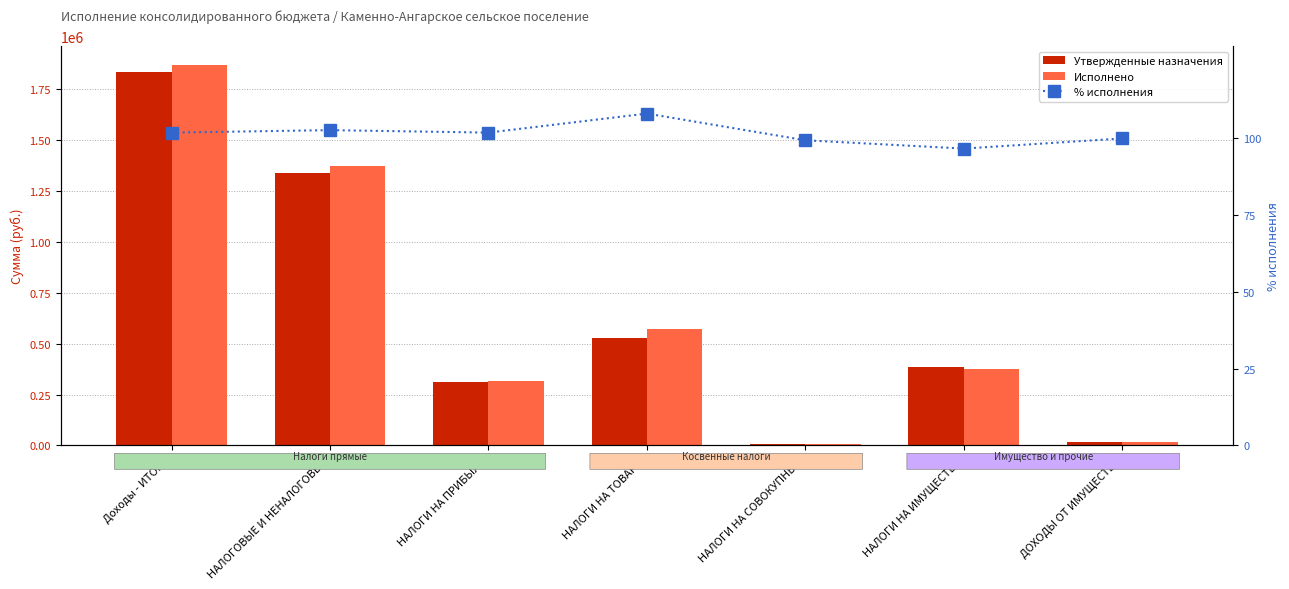

Count the number of categories in the chart.

7